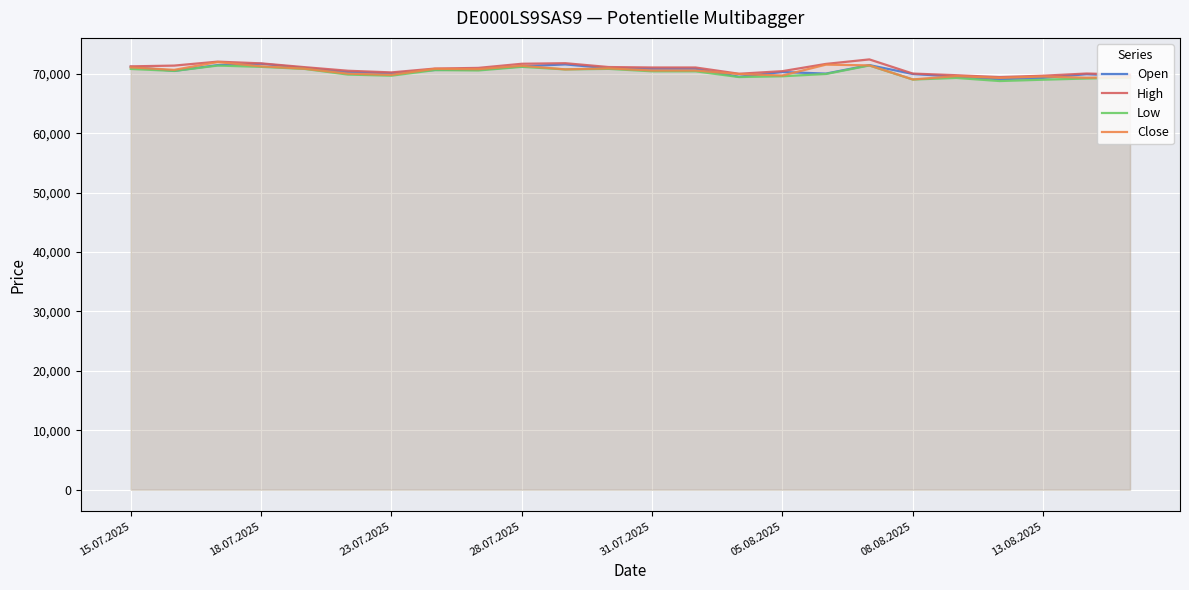

How many lines are shown in the chart?

4